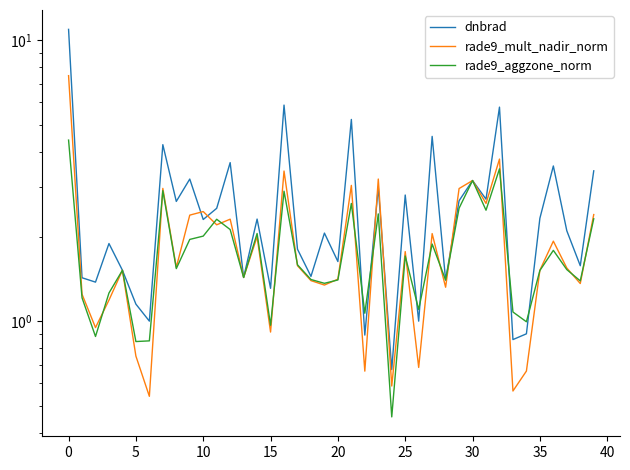

The rade9_mult_nadir_norm series shows 0.7 at 26. True or false?

True